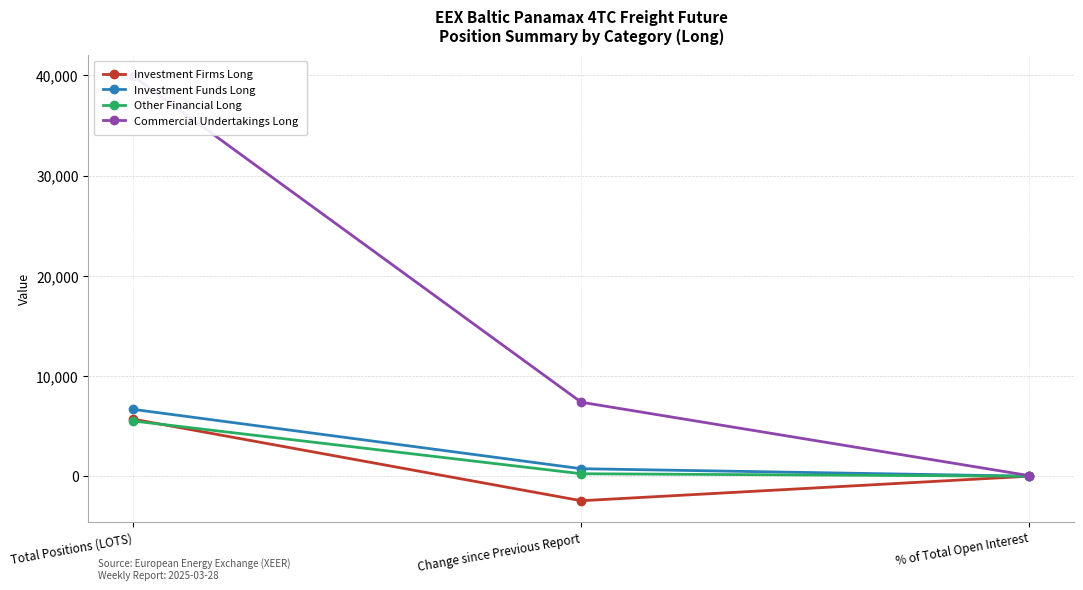

True or false: Commercial Undertakings Long has a value of 39925.4 at Total Positions (LOTS).

True